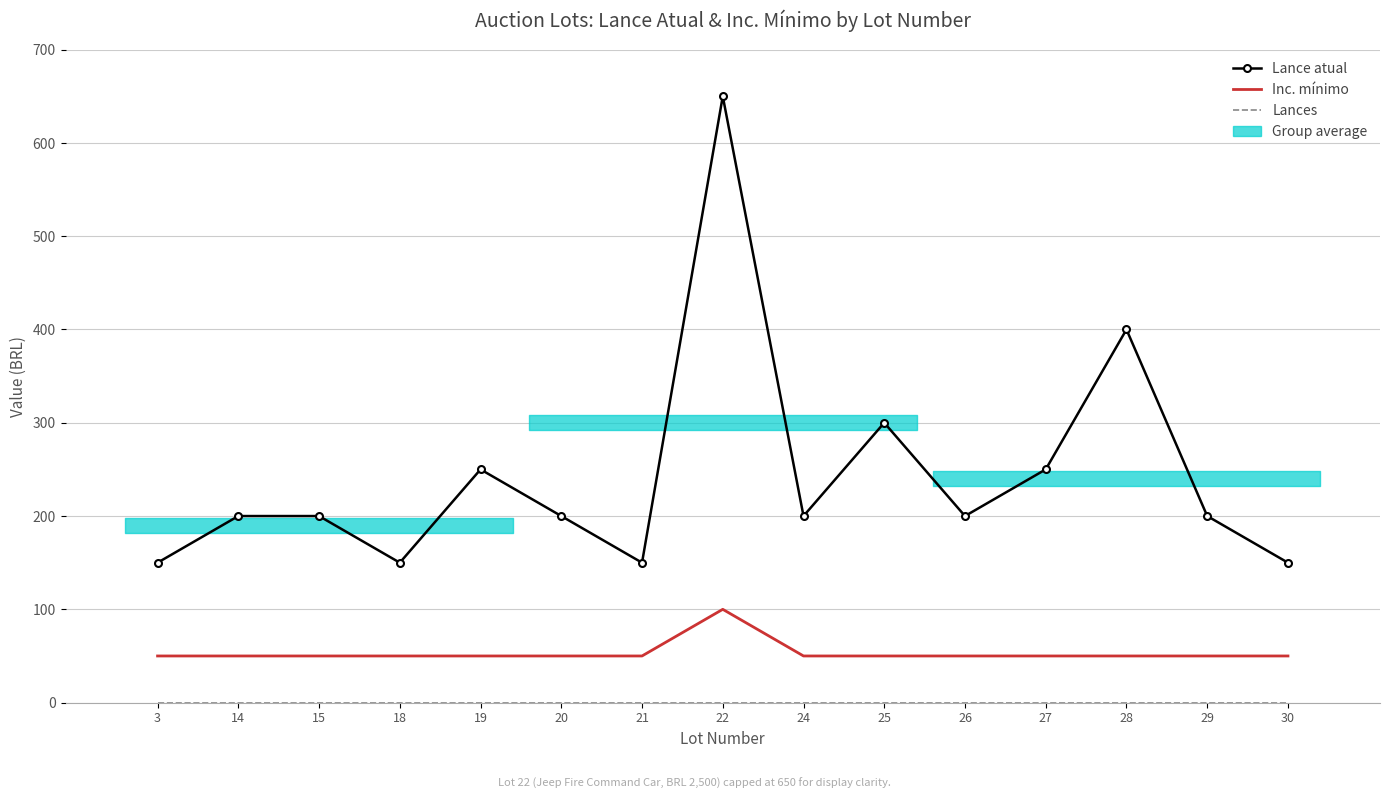

Which category has the lowest value in the Lance atual series?

3